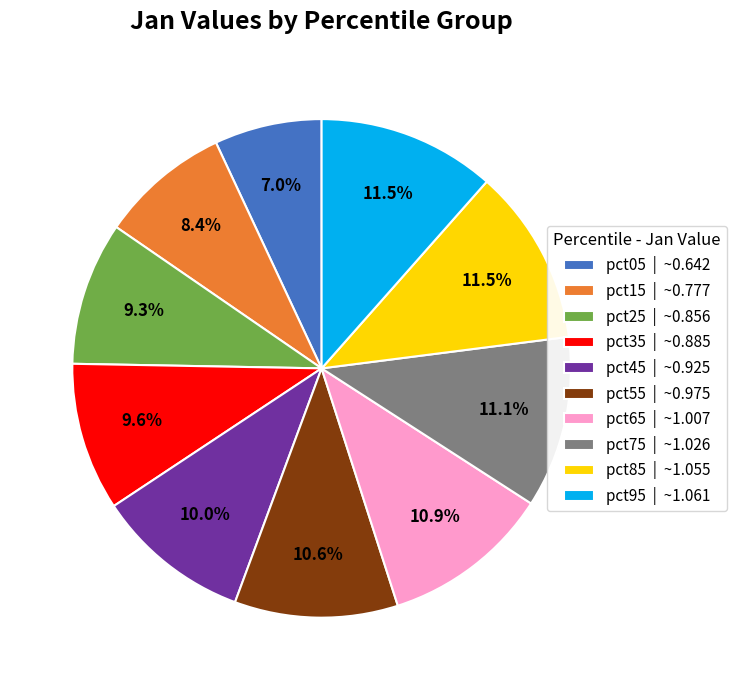

Count the number of slices in the pie.

10